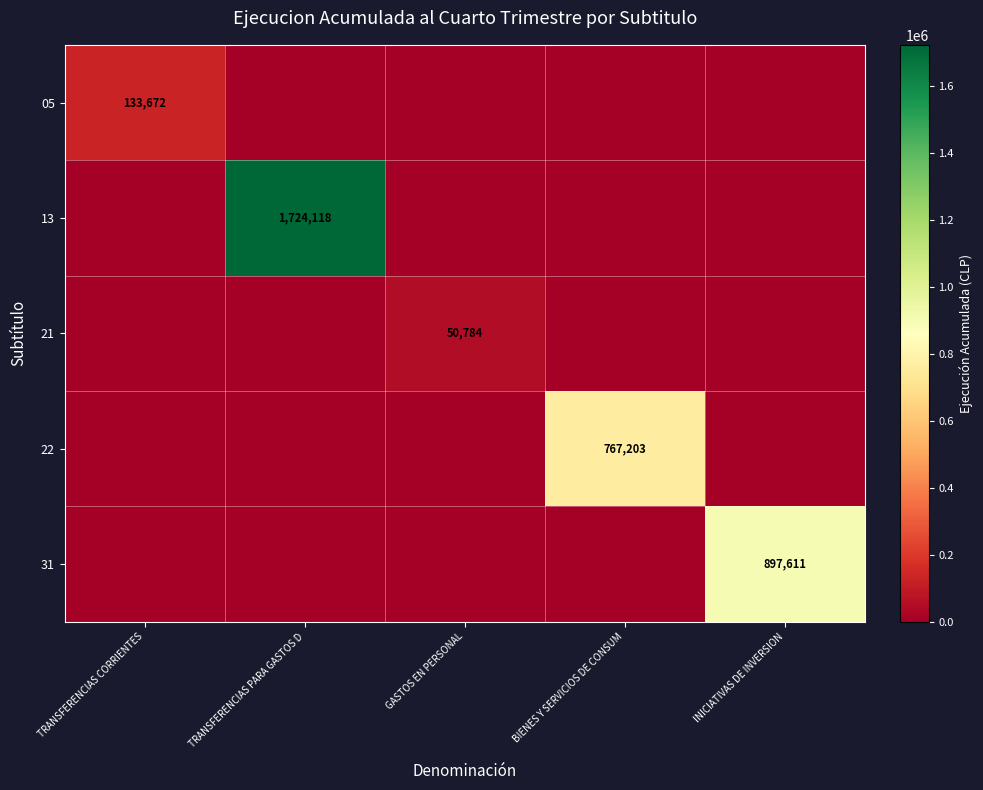

Is it true that 21 equals 50784 at GASTOS EN PERSONAL?

True